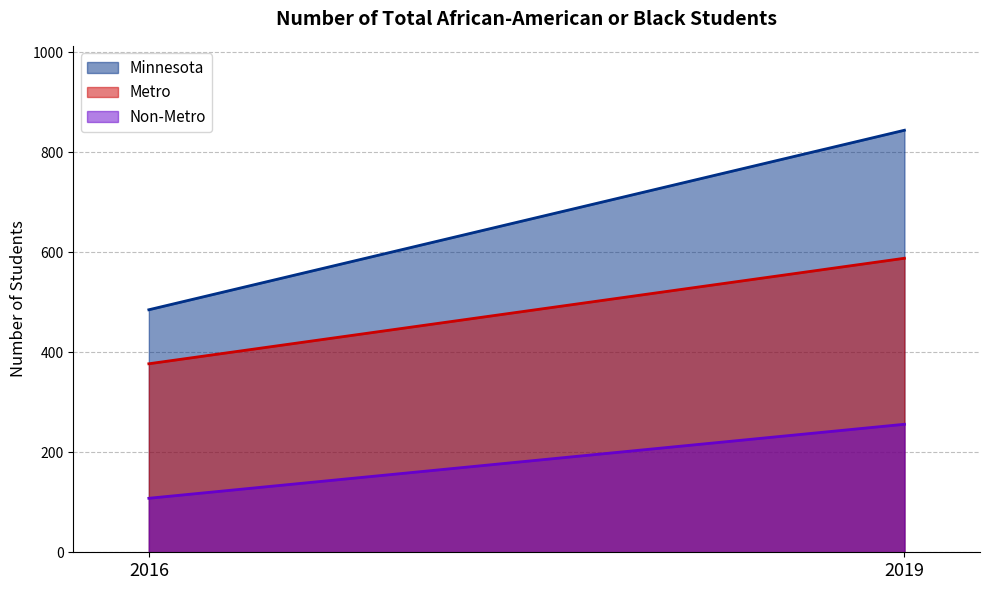

List the series in order of their overall mean, lowest first.

Non-Metro, Metro, Minnesota